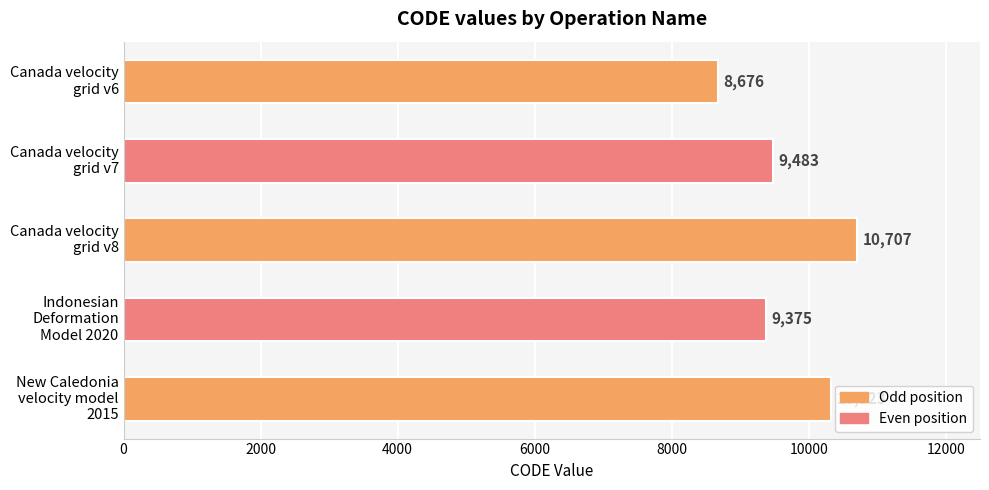

What is the value of the 5th bar from the top?

10323